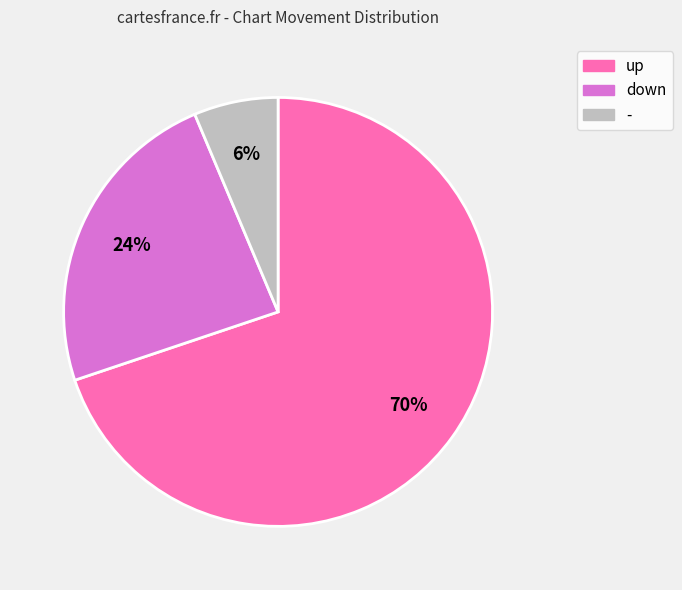

True or false: up accounts for 70% of the total.

True